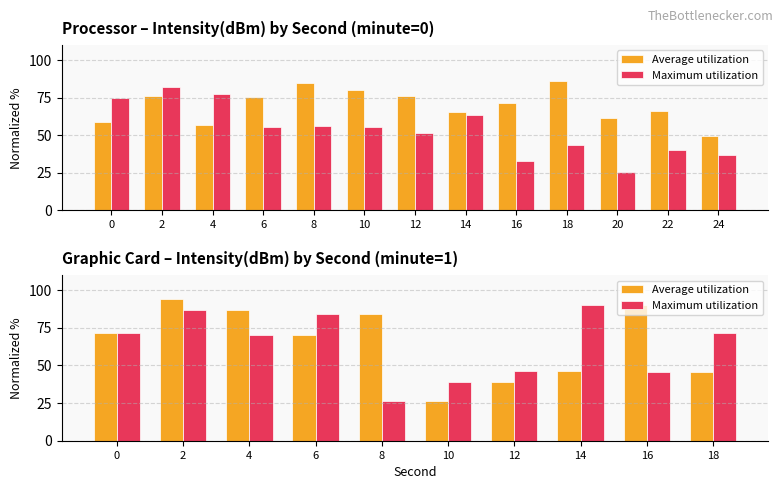

What is the sum of all Maximum utilization values?

631.2